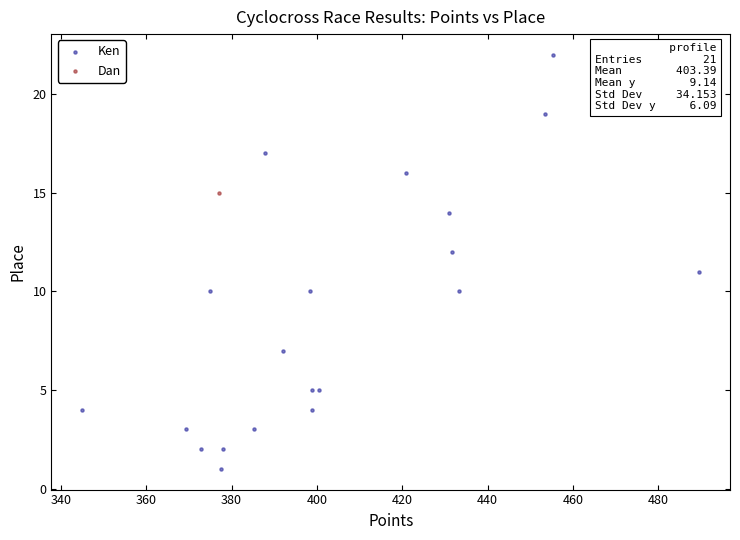

What are all the series names shown in the legend?

Ken, Dan